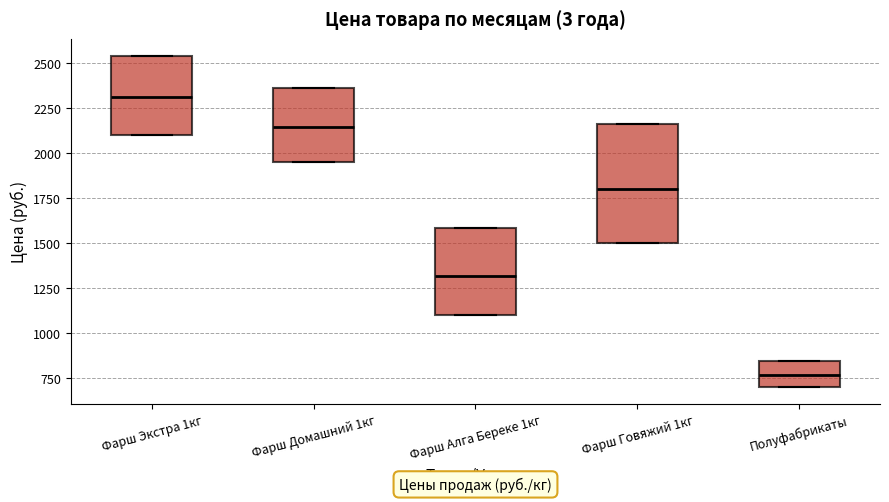

Where is the upper edge of the box for Фарш Говяжий 1кг on the y-axis? The values are not printed on the chart, so give them approximately, as read against the axis.

2150